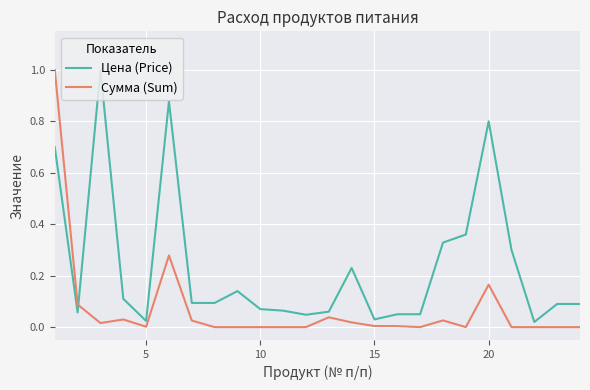

True or false: Сумма (Sum) and Цена (Price) intersect in this chart.

True